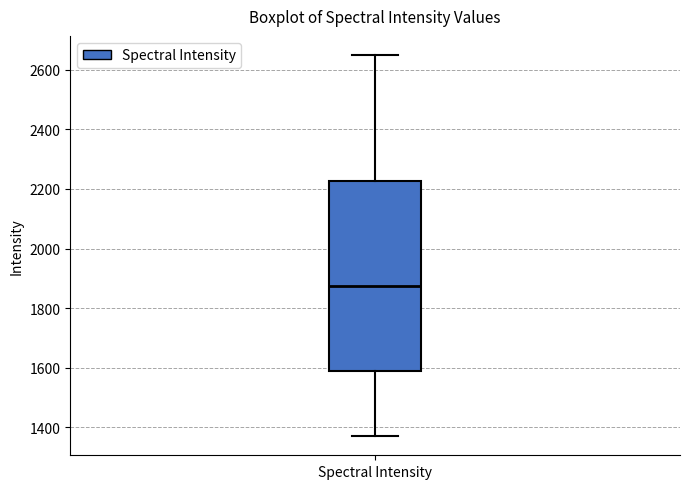

Read this box plot against the y-axis: the position of the median line, the range covered by the box, and the ends of both whiskers. The values are not printed on the chart, so give them approximately, as read against the axis.

median 1880, box 1580 to 2220, whiskers 1380 to 2640